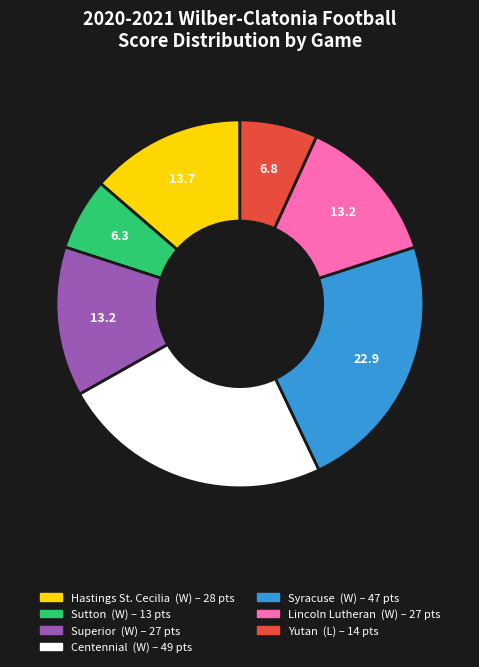

Does any single category account for the majority?

No